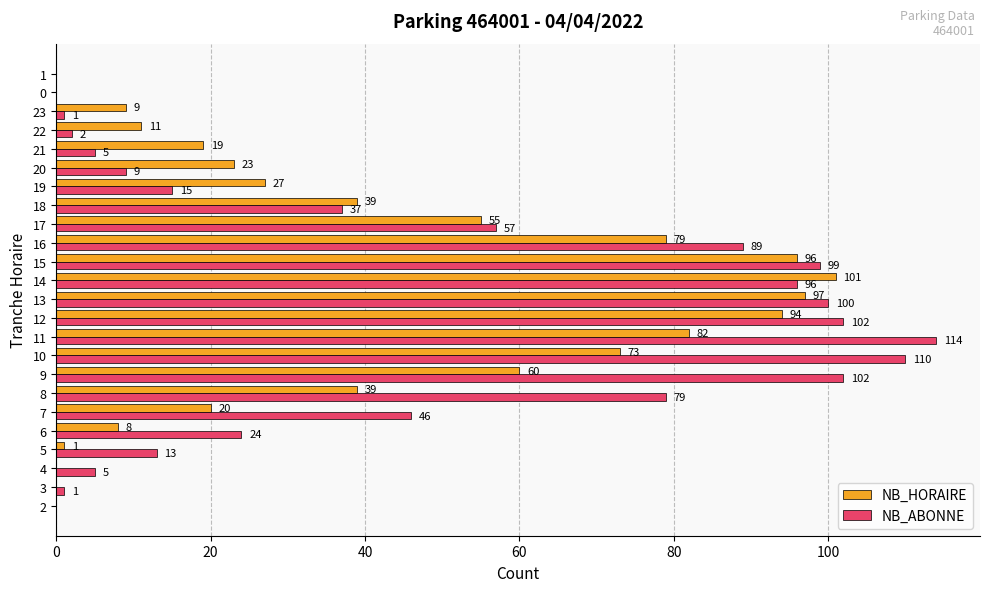

Where is NB_ABONNE nearest to the value 57?

17